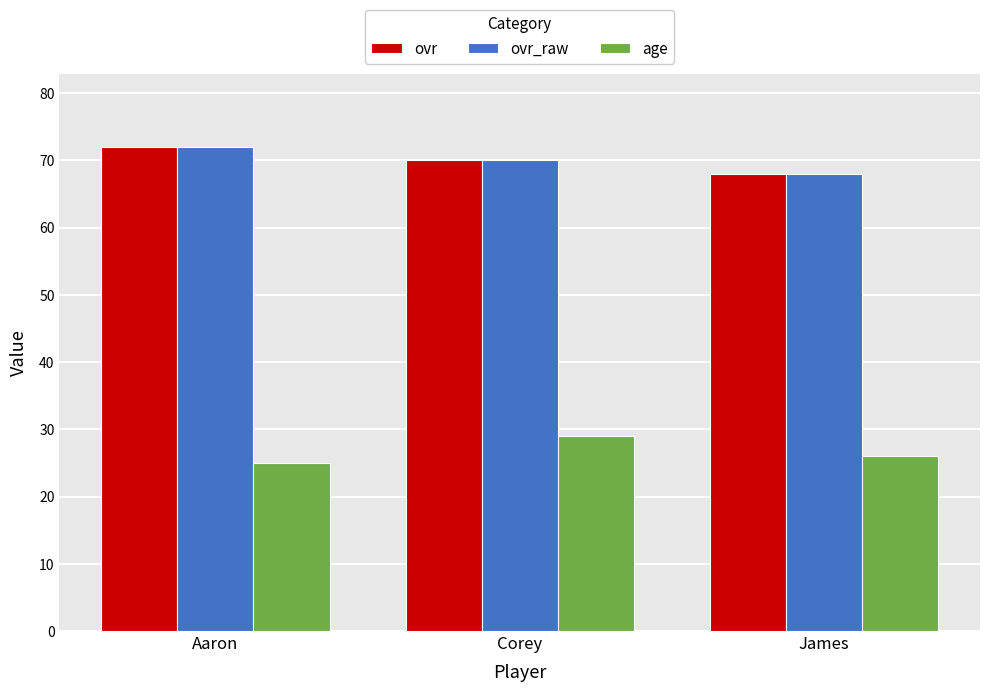

At how many categories does at least one series exceed 39?

3